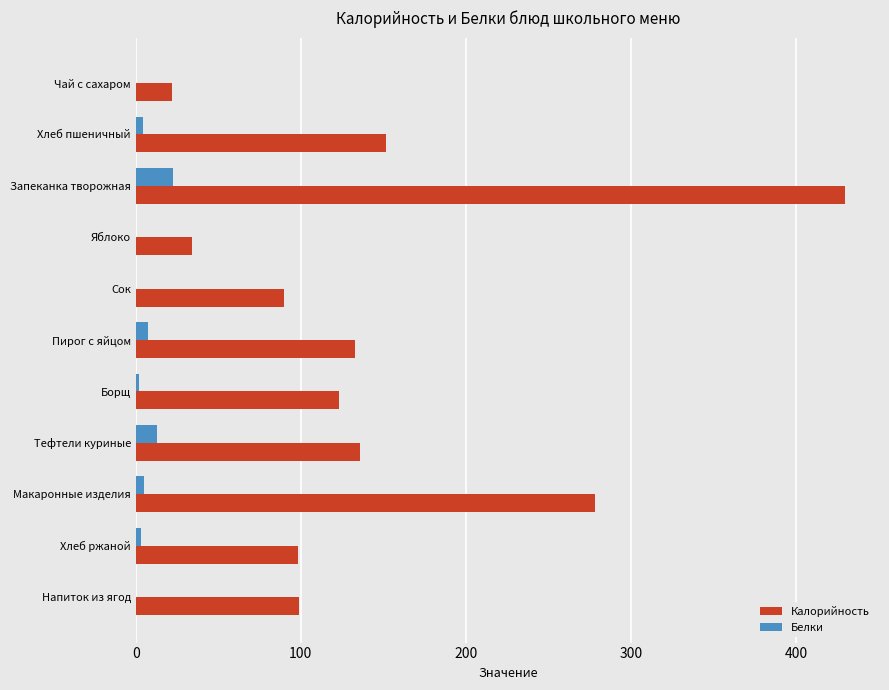

Which label corresponds to the largest value in the chart?

Запеканка творожная